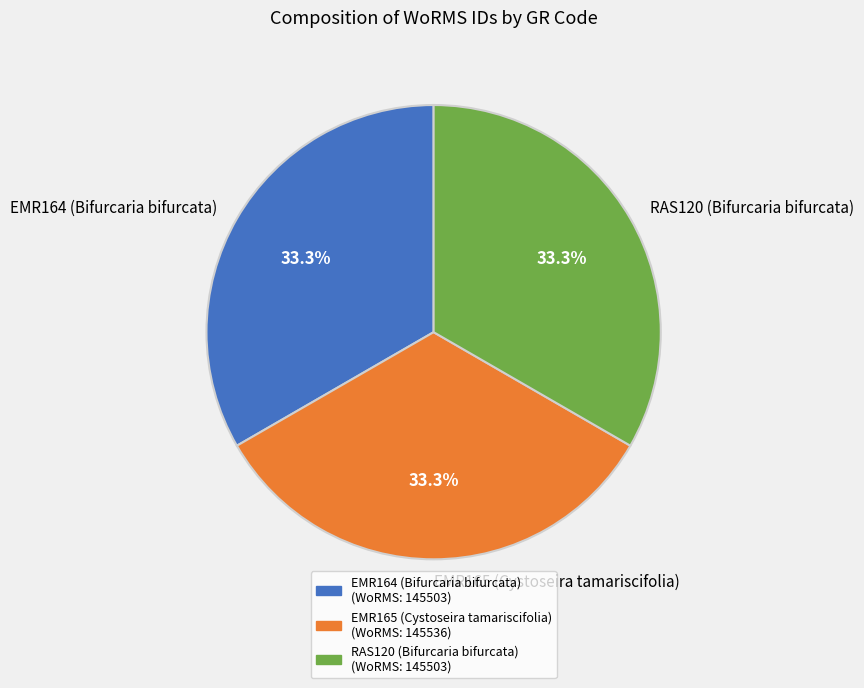

Is there a majority slice in this chart?

No